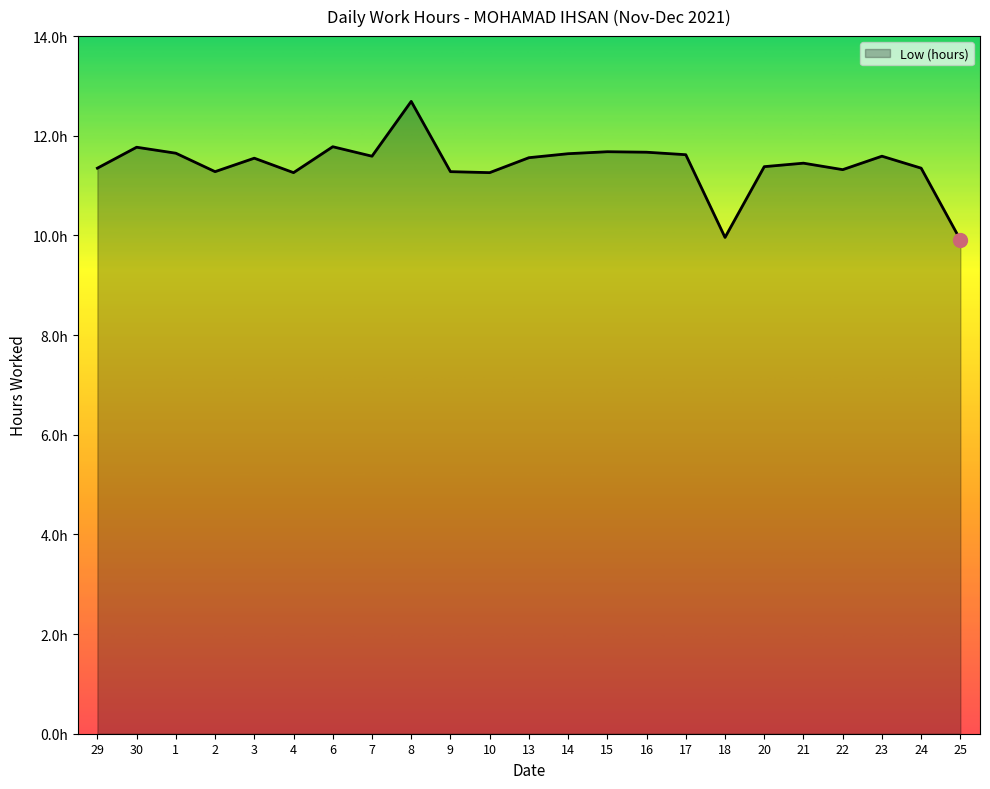

Approximately how many times larger is the value at 29 compared to 10?

1.0